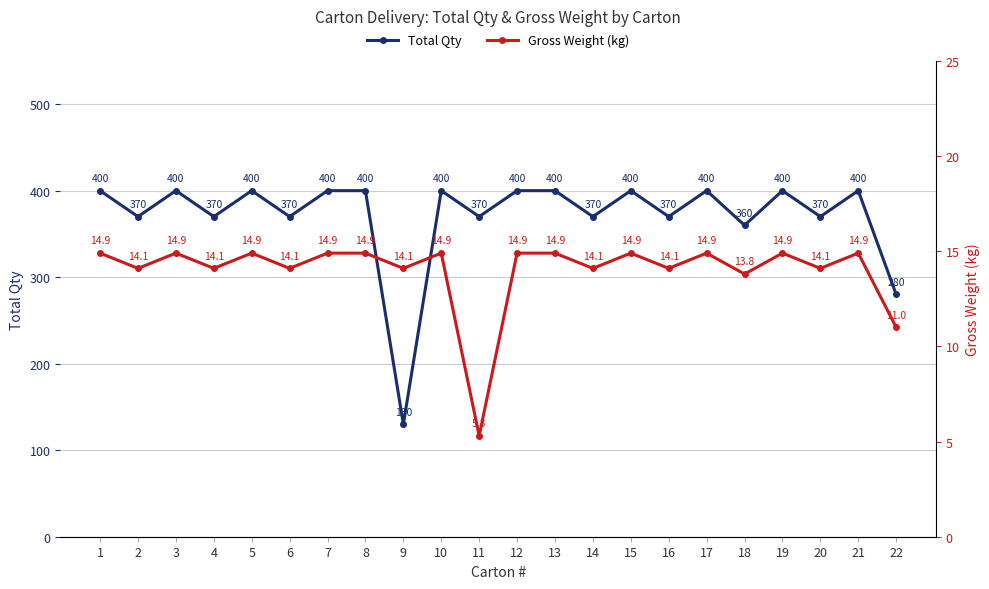

What is the spread (max minus min) of values at 15?

385.1